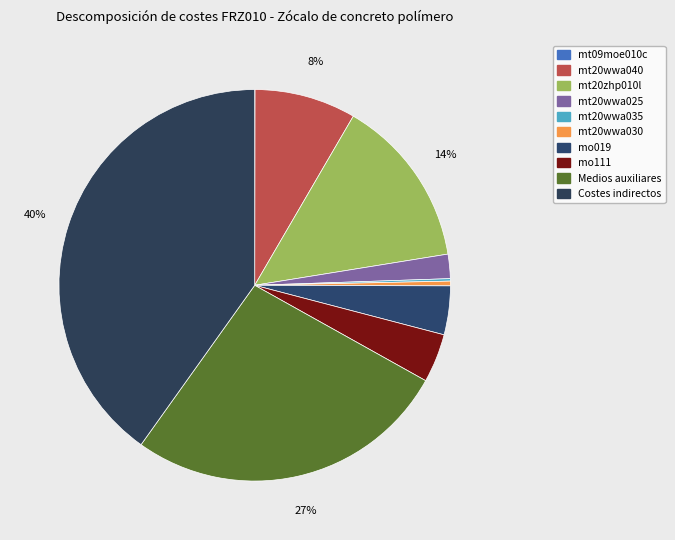

To the nearest percent, what percentage of the pie is mo019?

4%